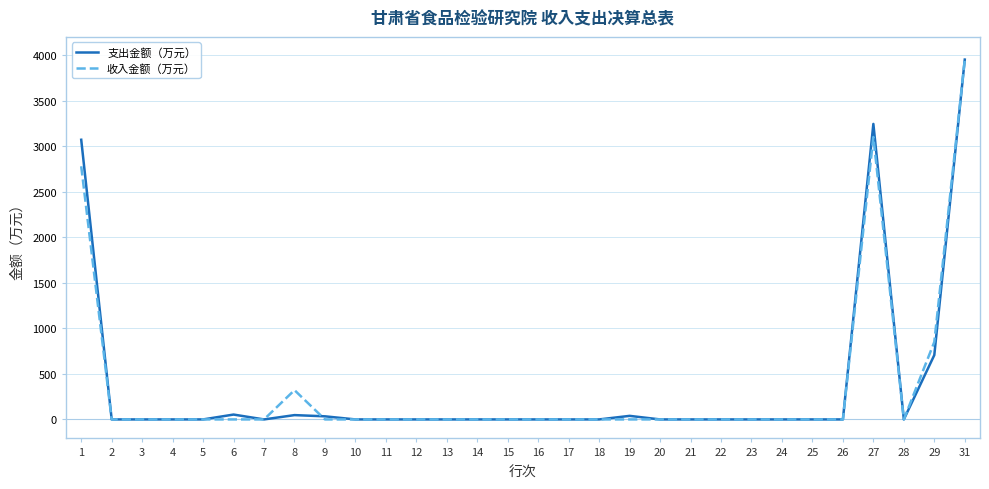

At which category is the sum across all series the highest?

31